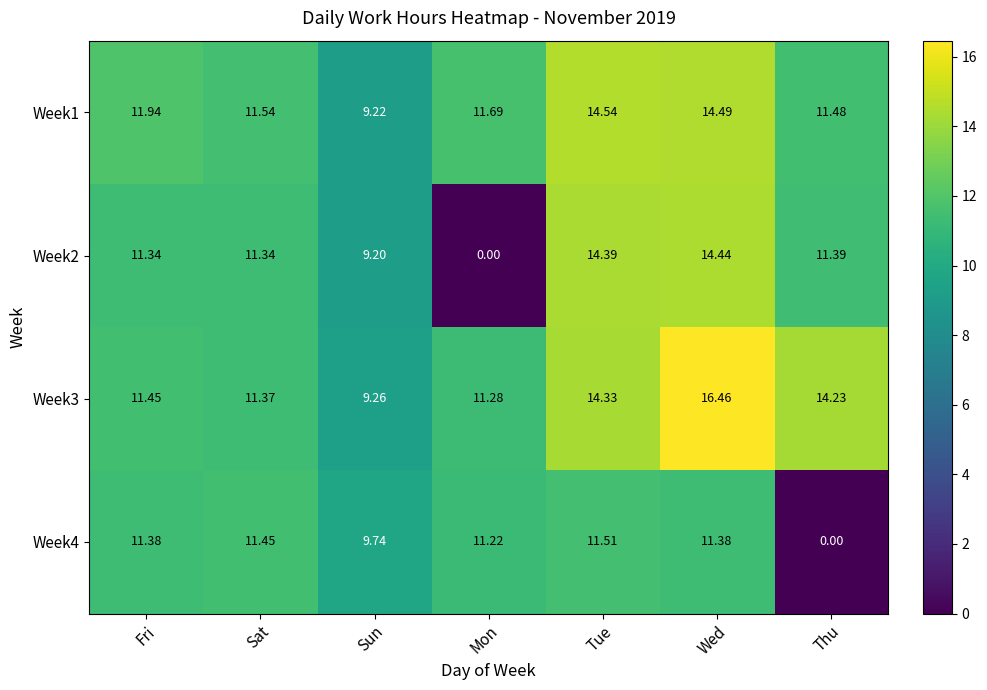

What is the maximum value shown in the chart?

16.5